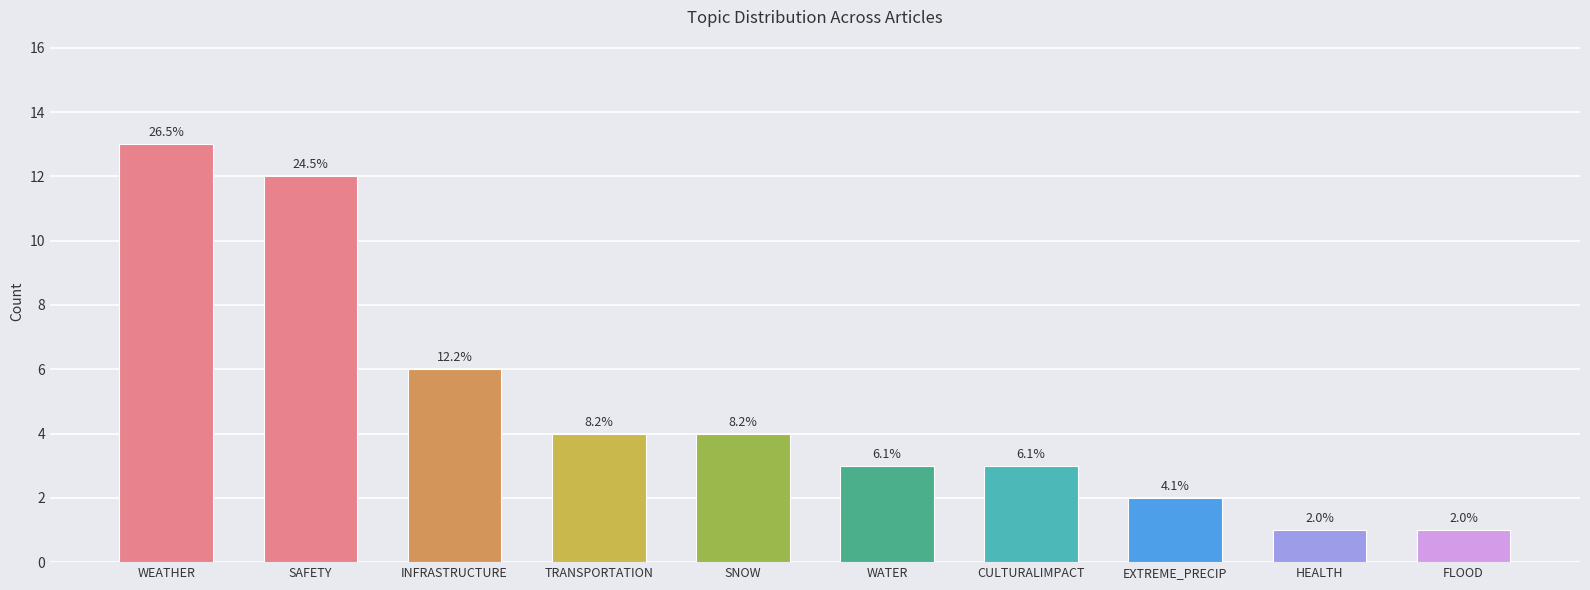

How many bars are there in total?

10